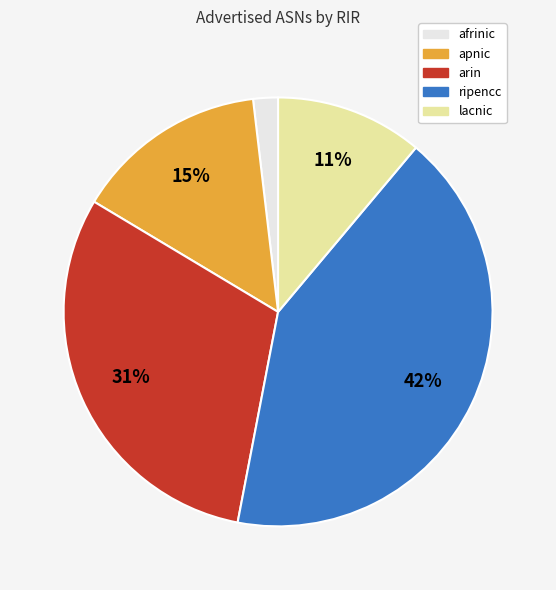

To the nearest percent, what is the difference between the largest and smallest slice percentages?

40%